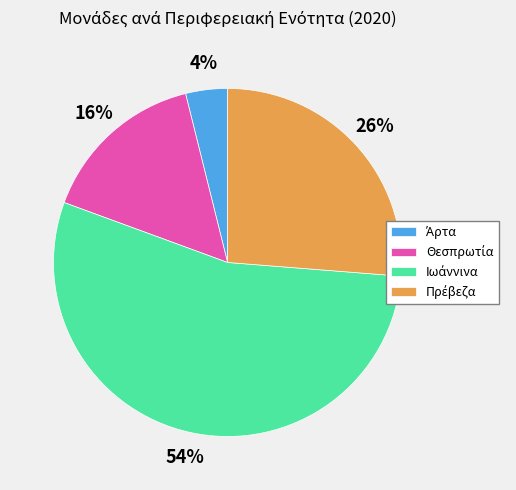

To the nearest percent, what is the difference between the largest and smallest slice percentages?

50%